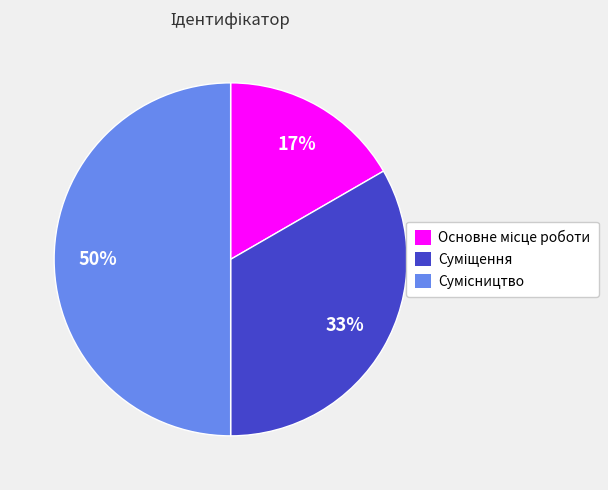

To the nearest percent, what is the difference between the largest and smallest slice percentages?

33%